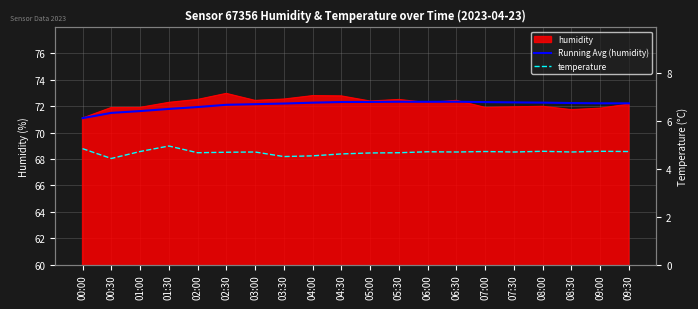

True or false: temperature and Running Avg (humidity) intersect in this chart.

False